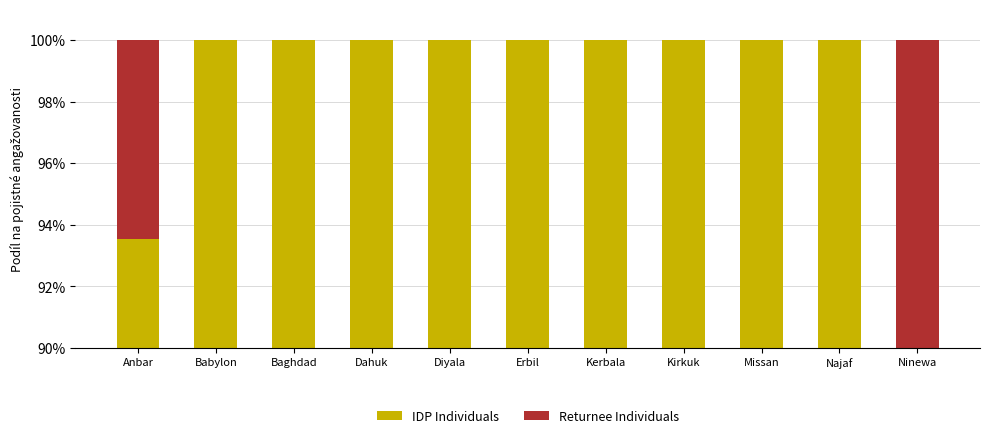

What position from the left is Diyala?

5